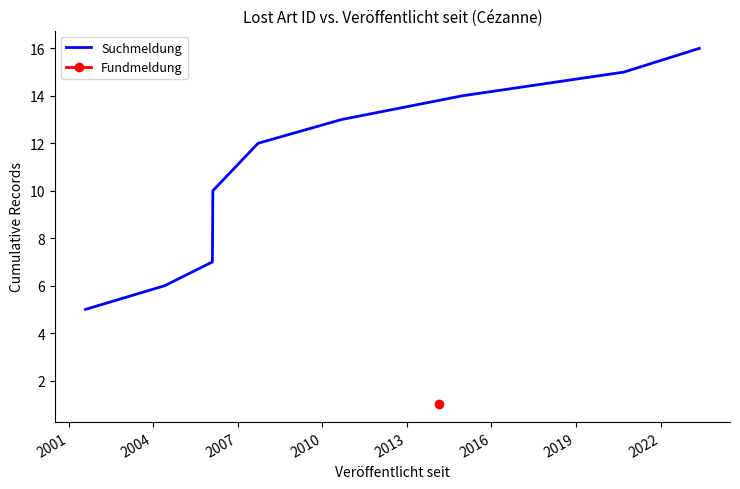

How many values are below 12?

4